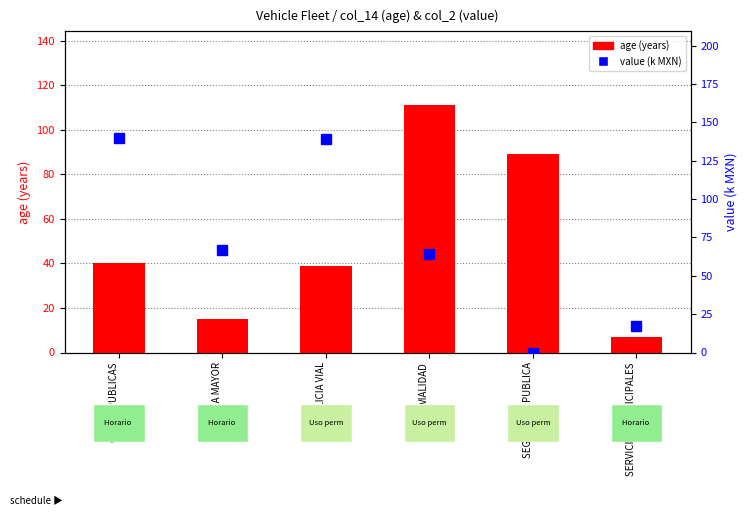

What is the average value of the age (years) series?

50.2